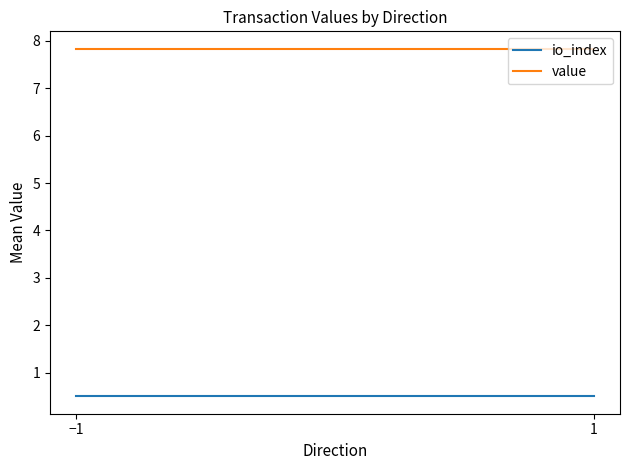

What is the sum of the io_index values at −1 and 1?

1.0